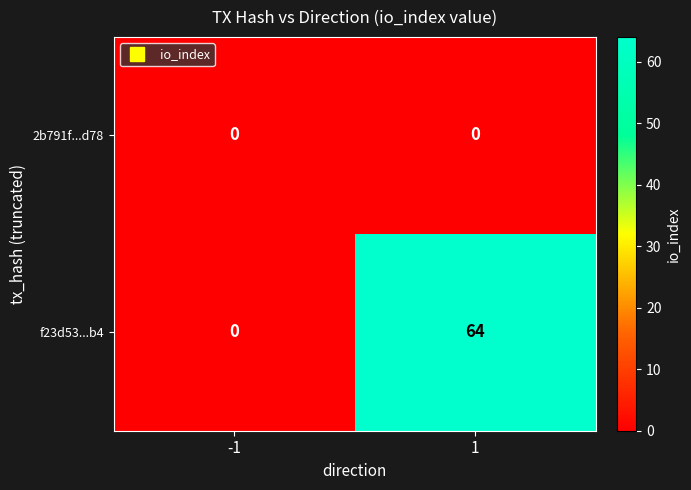

At which category is the sum across all series the highest?

1